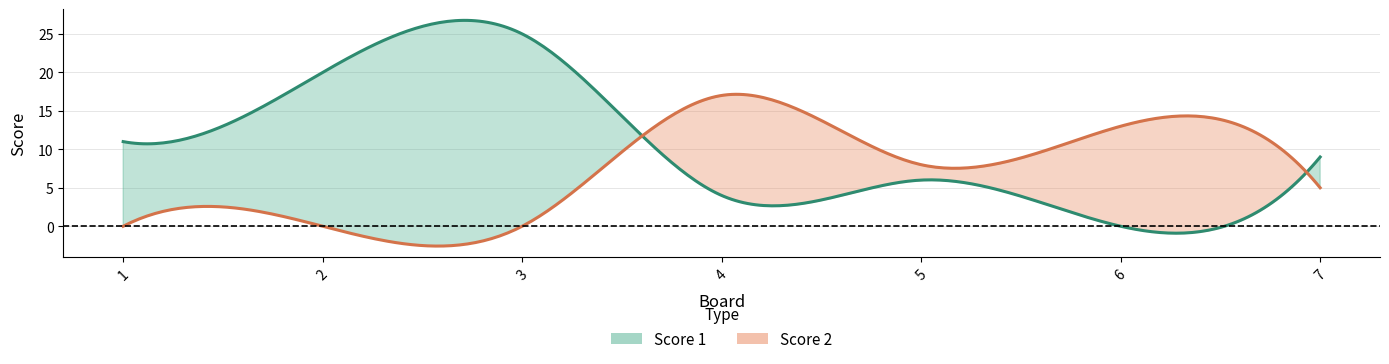

The value of Score 1 at 4 is 2. True or false?

False